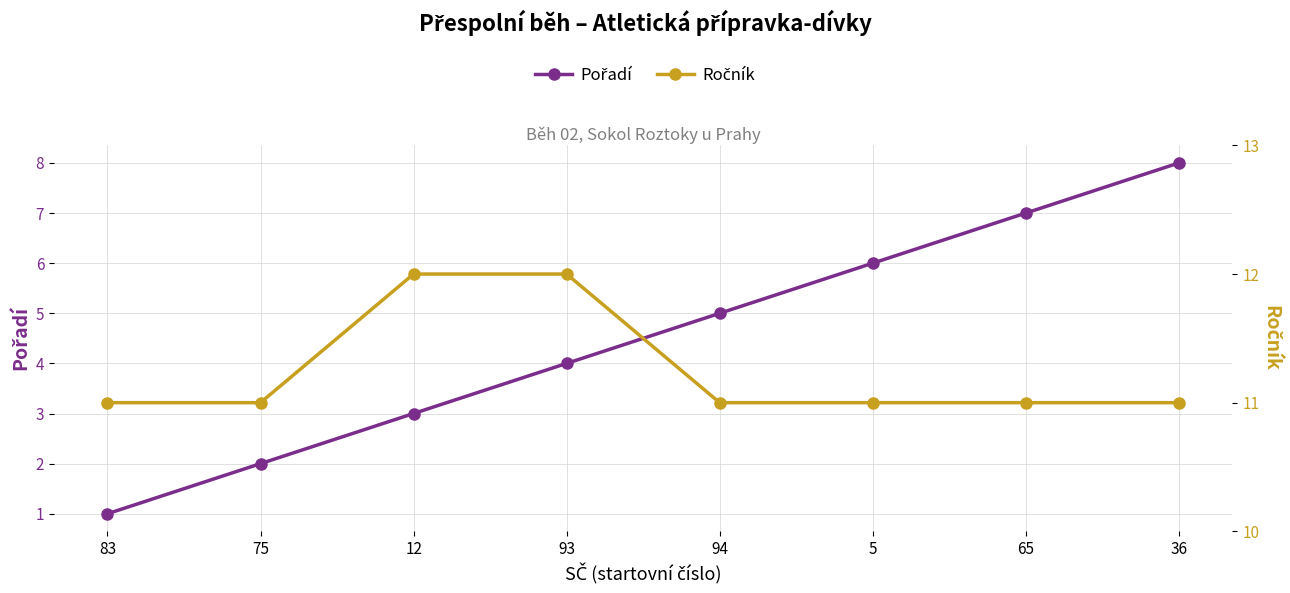

The Pořadí series shows 5 at 94. True or false?

True